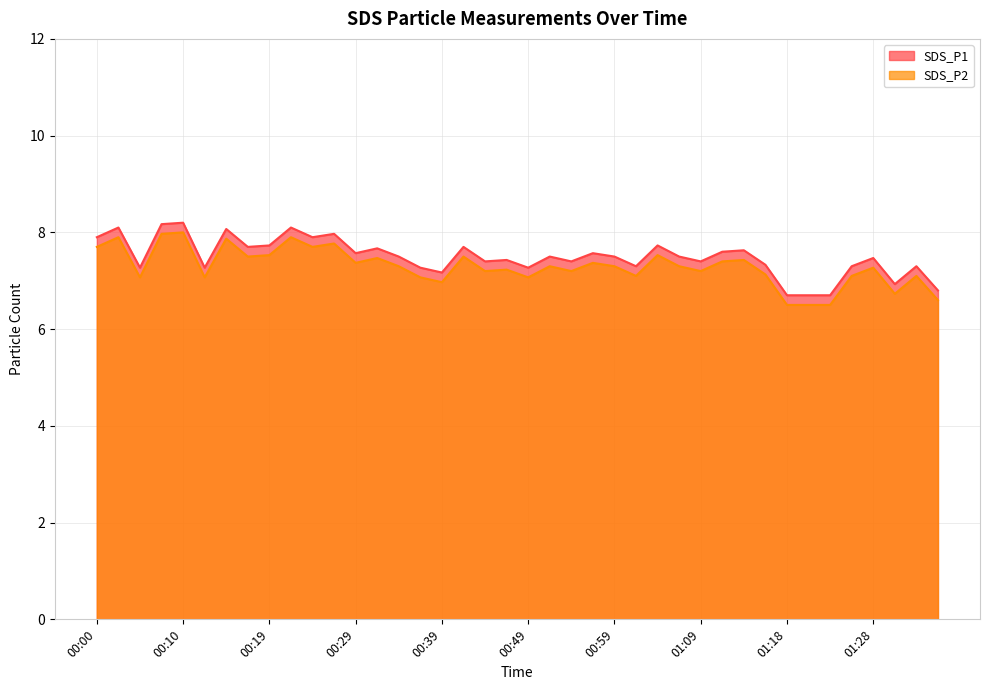

How many values in the SDS_P2 series are below 7?

6